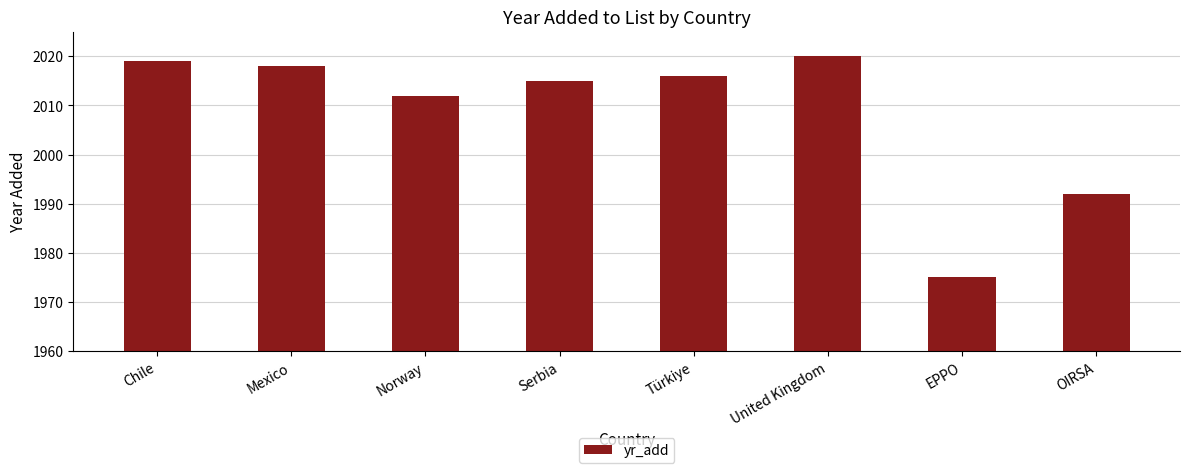

What is the difference between the maximum and second lowest values?

28